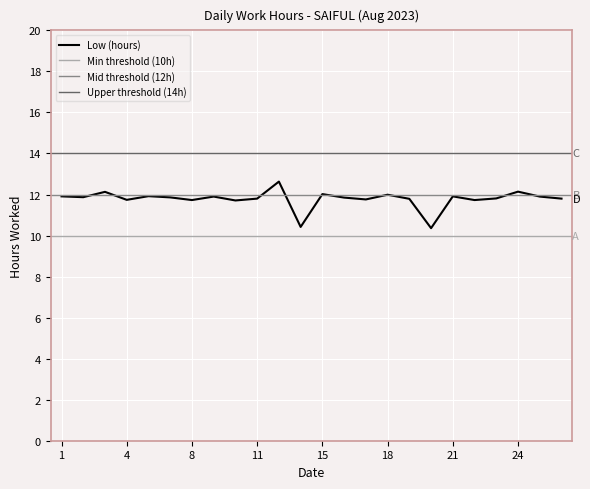

Reading right to left, what are all the values shown in this chart?

26=11.8	25=11.9	24=12.1	23=11.8	22=11.7	21=11.9	20=10.4	19=11.8	18=12.0	17=11.8	16=11.8	15=12.0	13=10.4	12=12.6	11=11.8	10=11.7	9=11.9	8=11.7	7=11.9	5=11.9	4=11.7	3=12.1	2=11.9	1=11.9